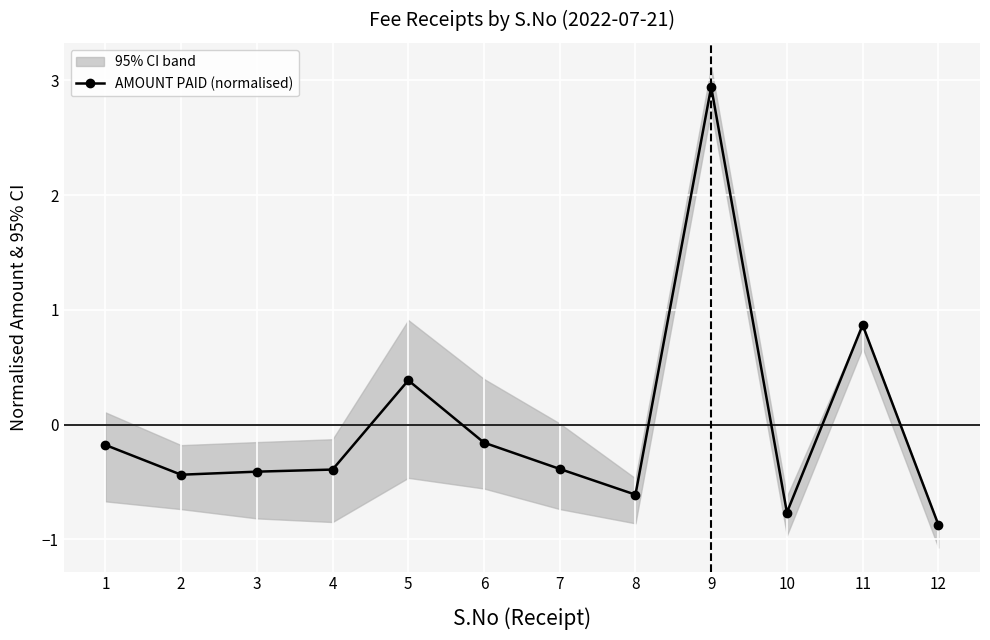

At which category does the chart reach its minimum across all series?

12